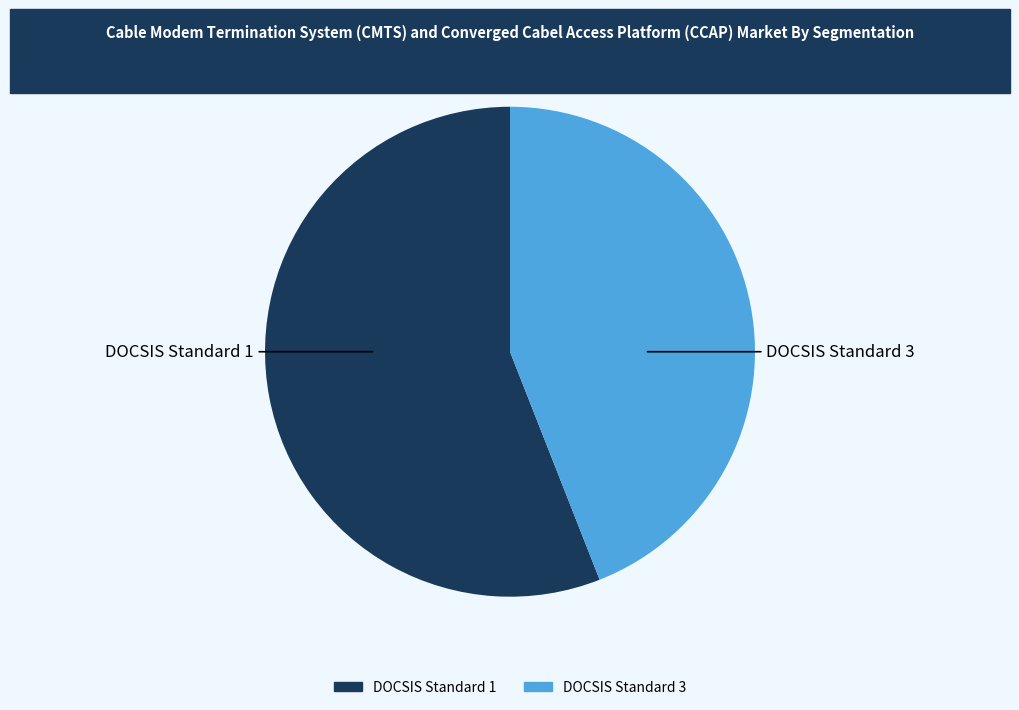

Is there any slice that represents more than half of the pie?

Yes